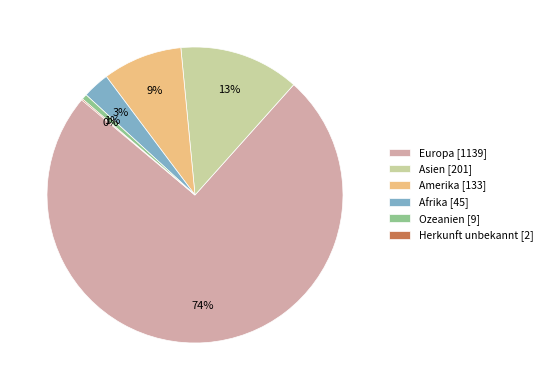

To the nearest percent, what is the combined percentage of Ozeanien [9] and Afrika [45]?

4%